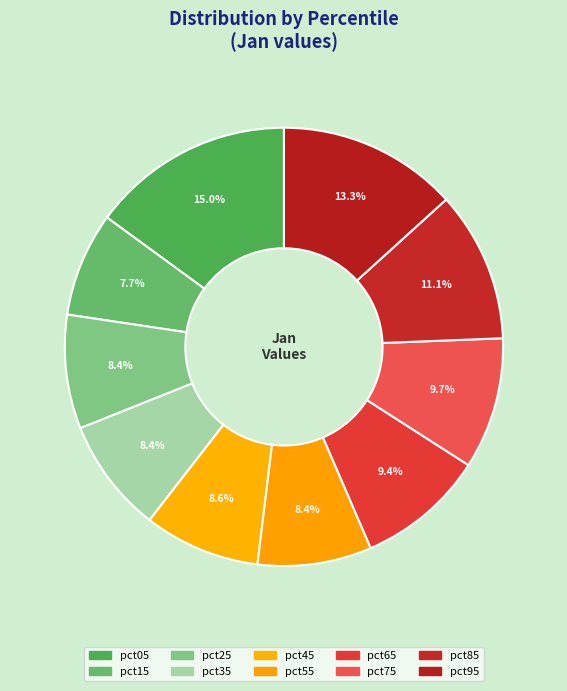

Count the number of slices in the pie.

10